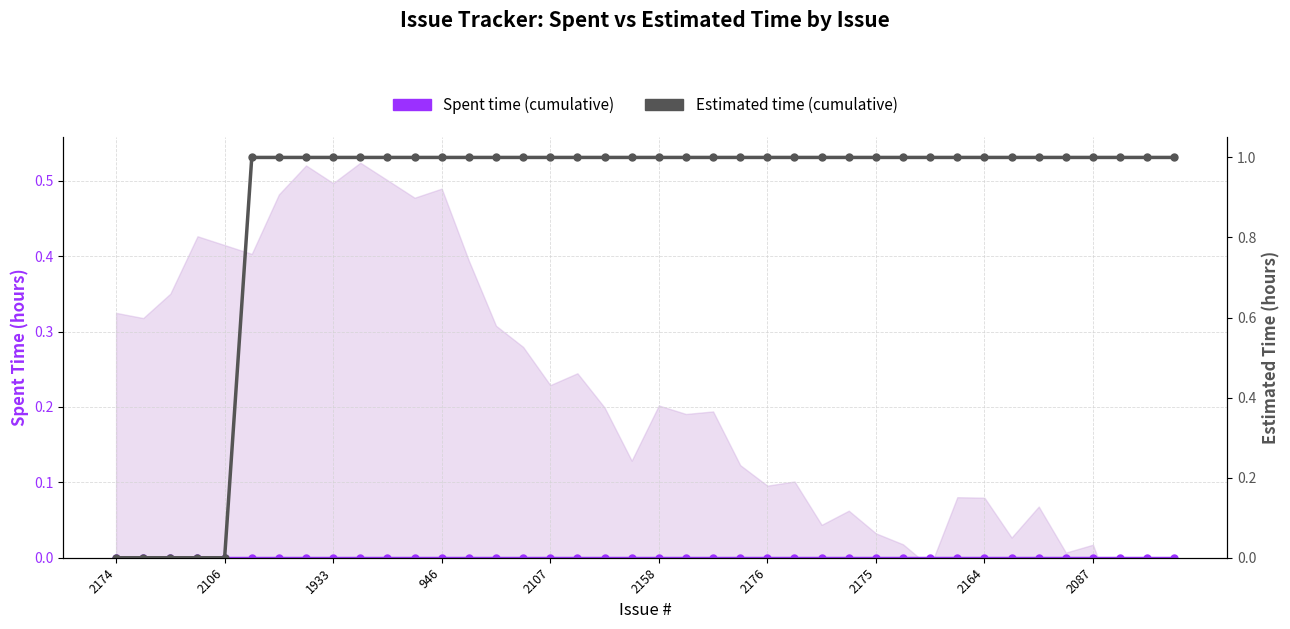

Count the Estimated time (cumulative) values in the range 1 to 2.

35